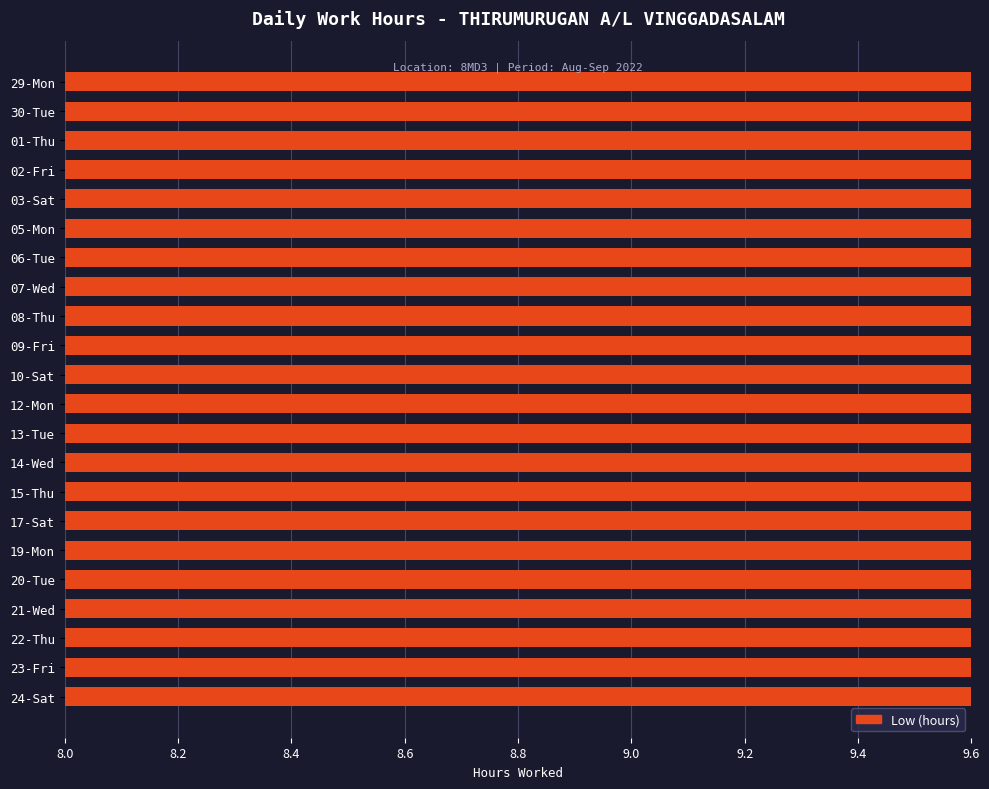

What is the difference between the second highest and second lowest values?

0.6